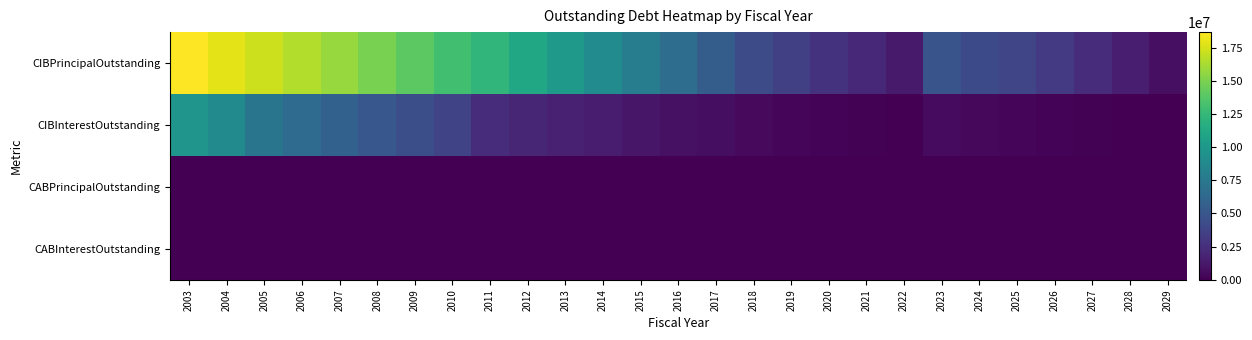

Which category has the highest value across all series?

2003